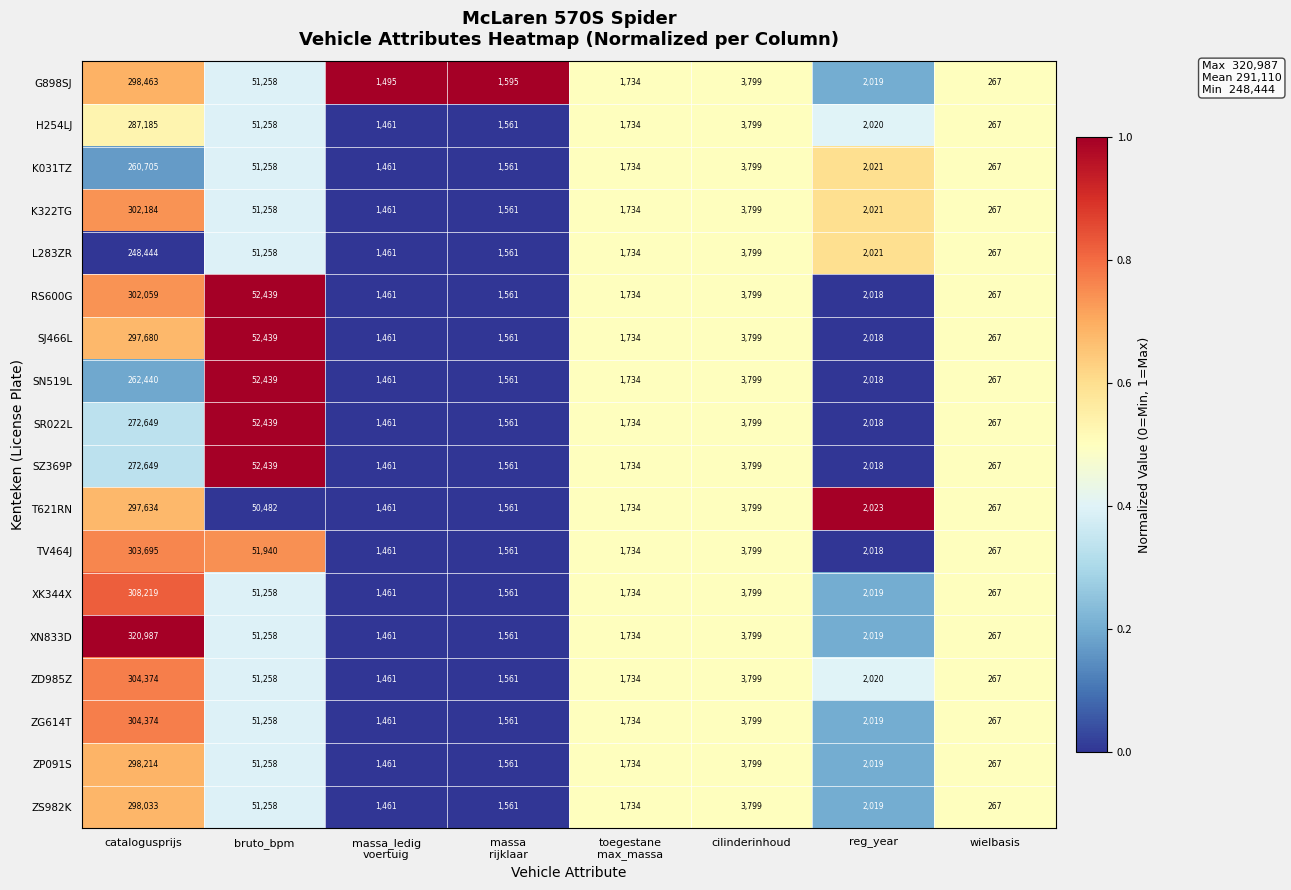

What is the sum of the XK344X values at catalogusprijs and cilinderinhoud?

312018